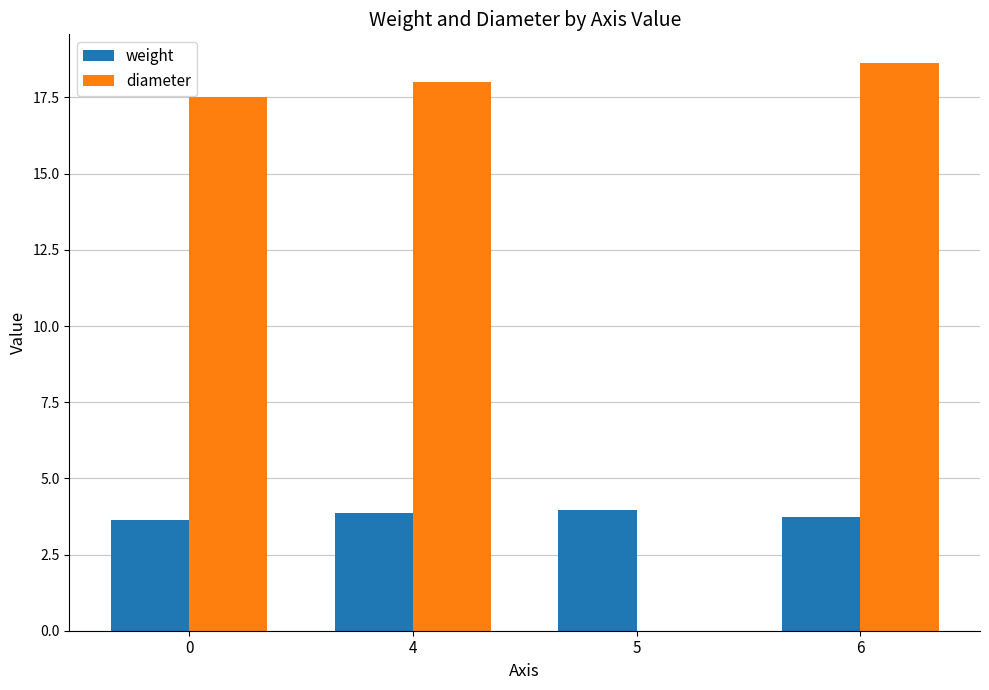

Reading left to right, list all the values displayed in this chart.

weight: 3.6	3.9	4.0	3.7
diameter: 17.5	18.0	0.0	18.6